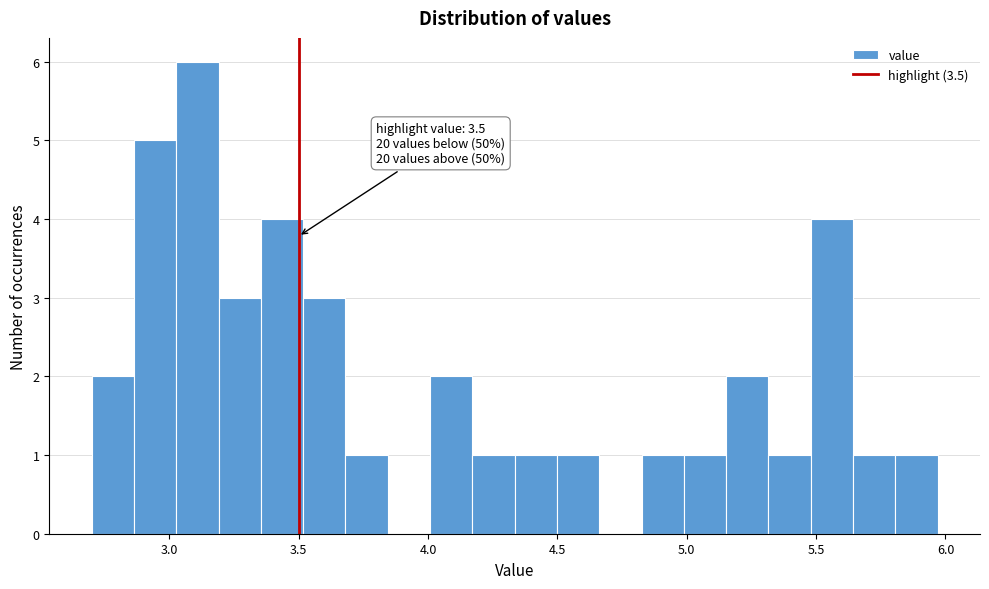

Read against the x-axis, roughly where is the centre of the tallest bar?

3.10